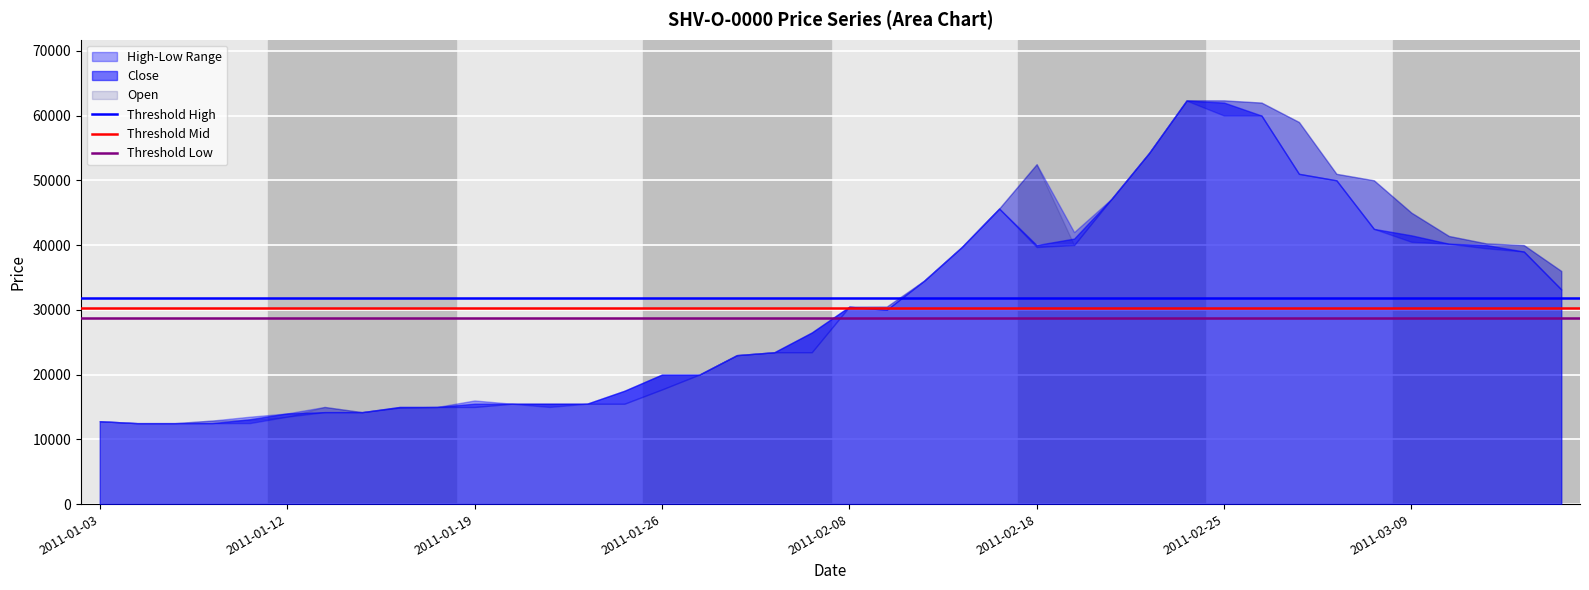

What is the total value across all series at 2011-01-12?

90945.8